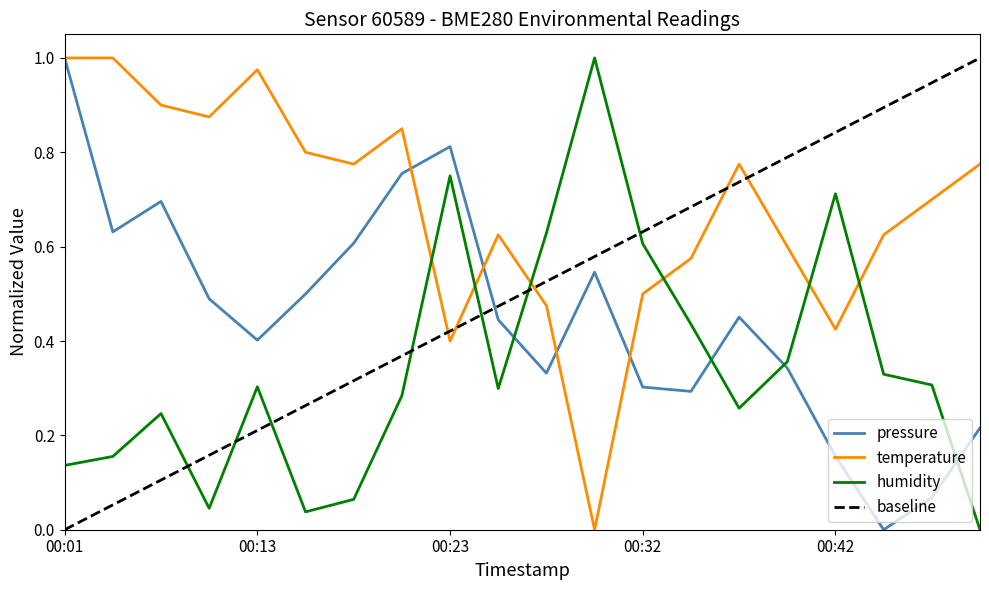

In humidity, how many points are higher than both neighbors (excluding endpoints)?

5